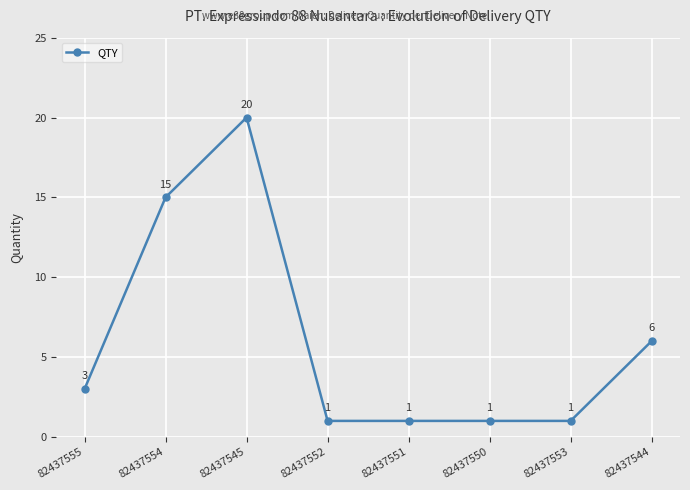

What is the difference between the maximum and minimum values?

19